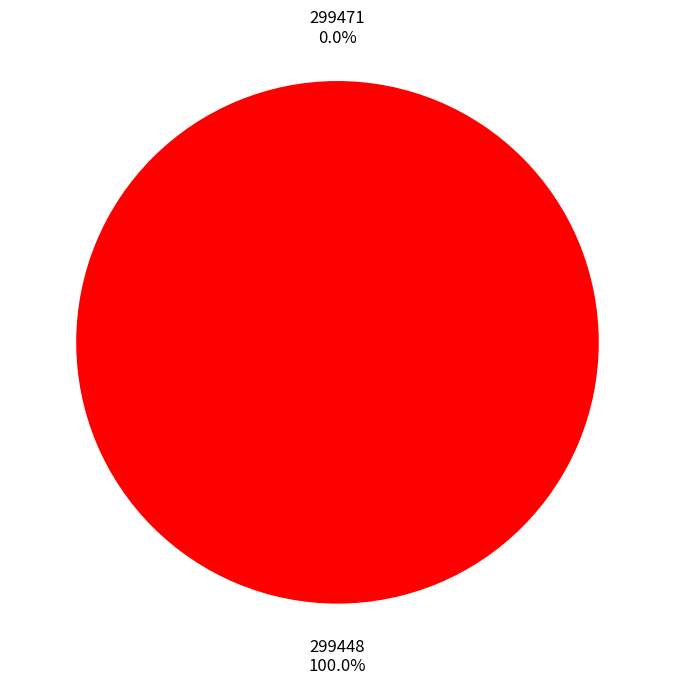

Which category has the smallest portion of the pie?

299471